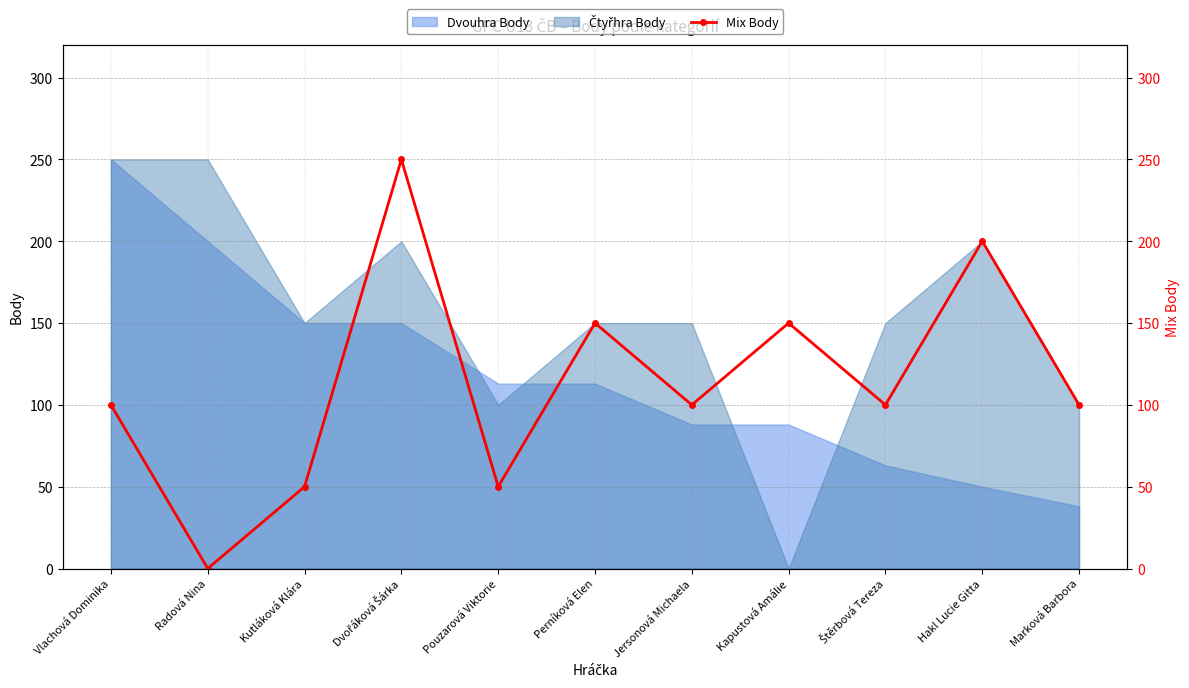

How many interior local peaks (higher than both neighbors) does the data have?

4